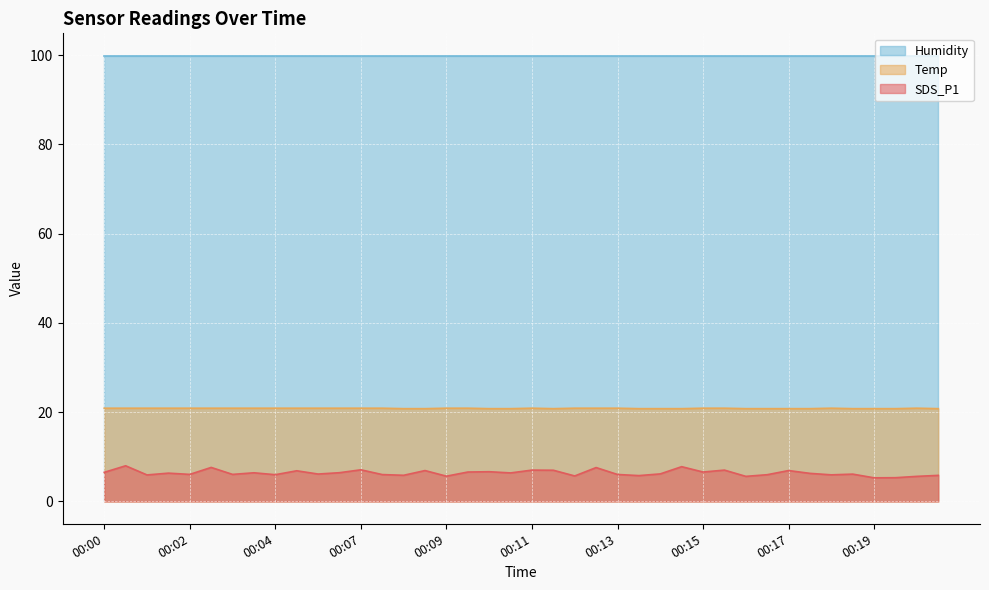

What is the average value of the SDS_P1 series?

6.4